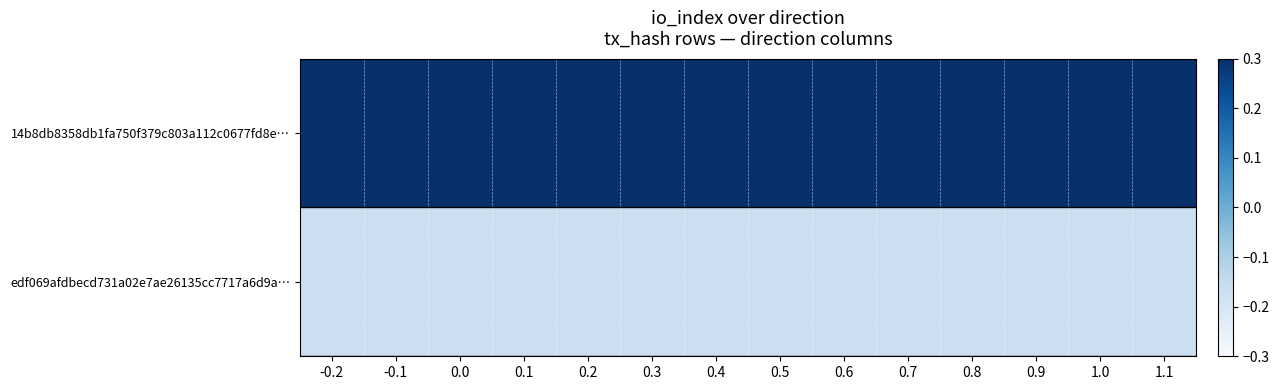

What is the total value across all series at 0.3?

0.1